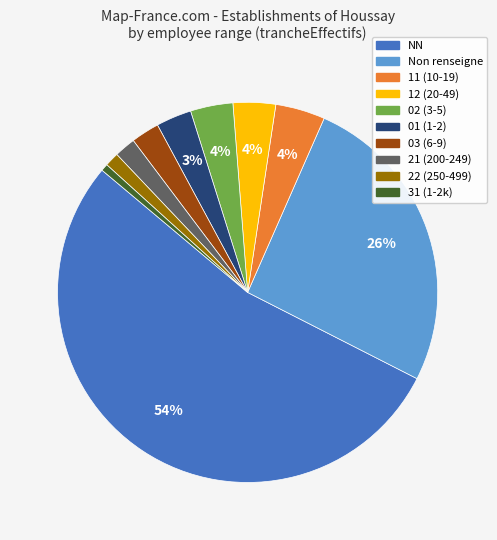

How many segments does this pie chart have?

10